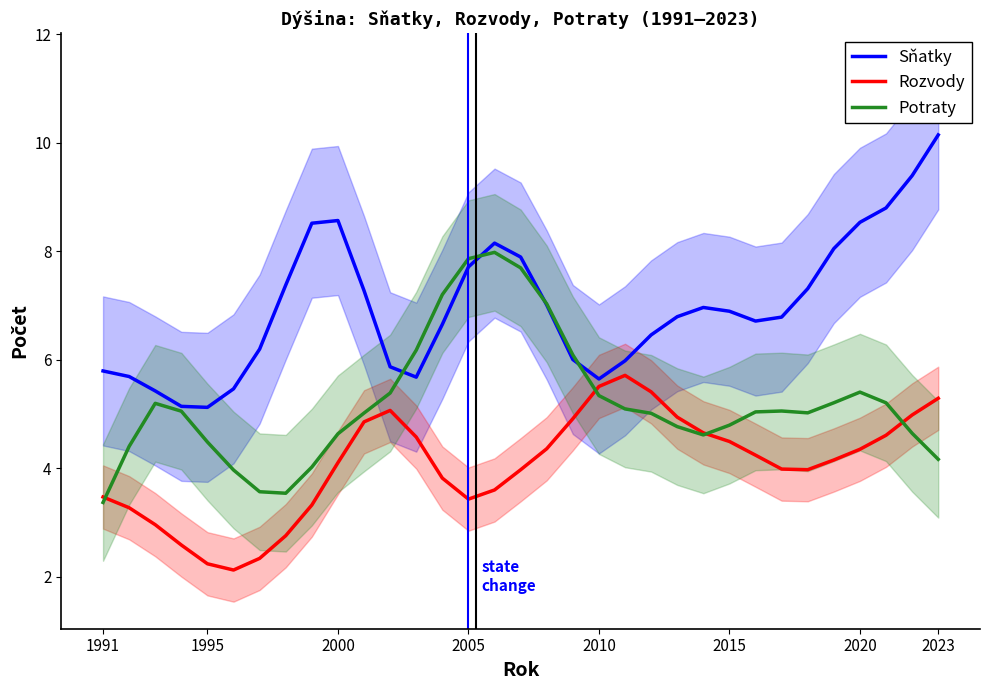

The value of Sňatky at 2010 is 9.5. True or false?

False